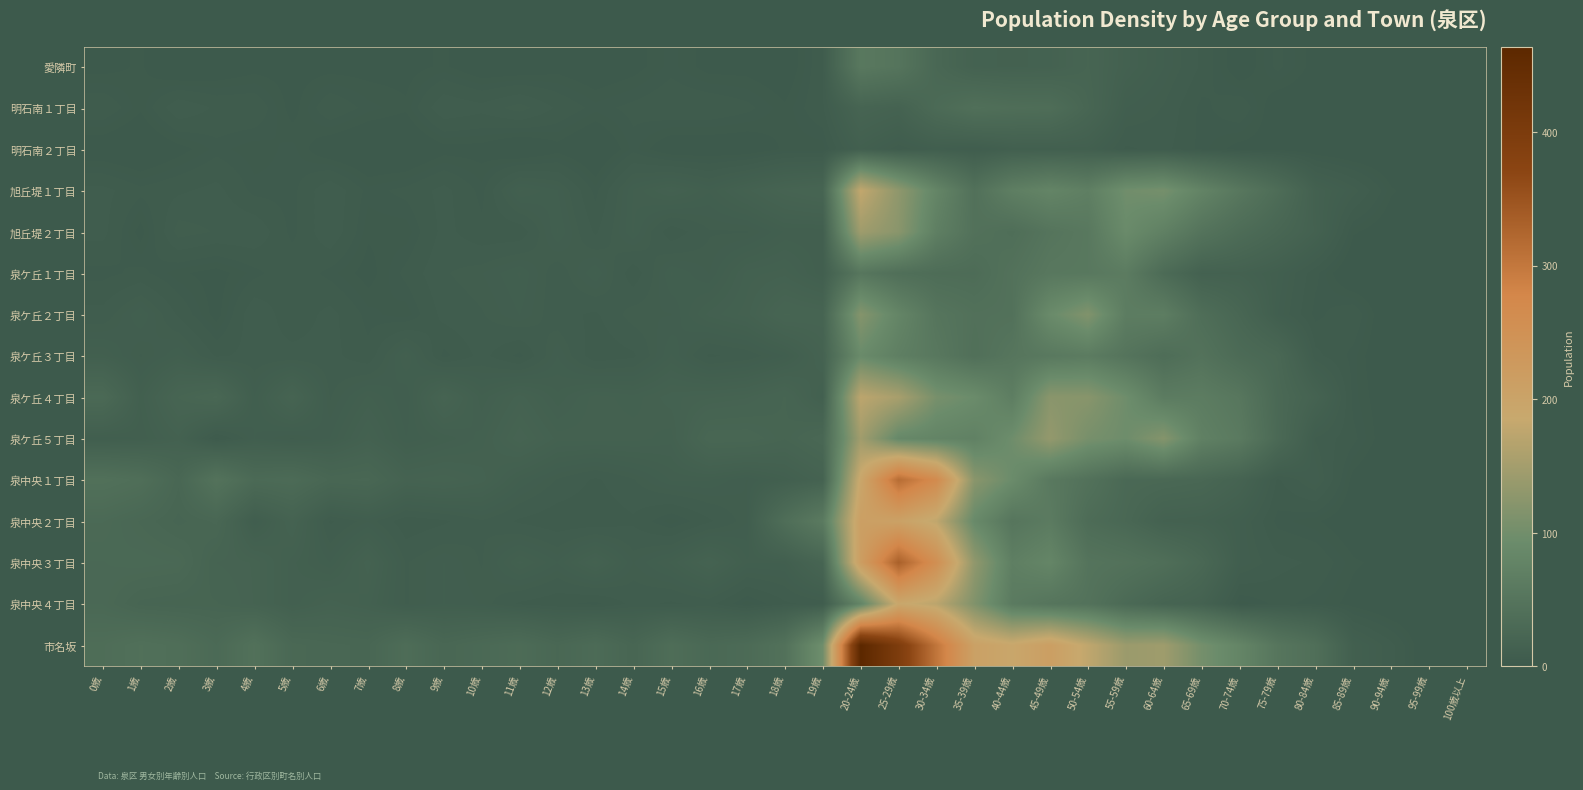

What is the difference between the highest and lowest values at 95-99歳?

2